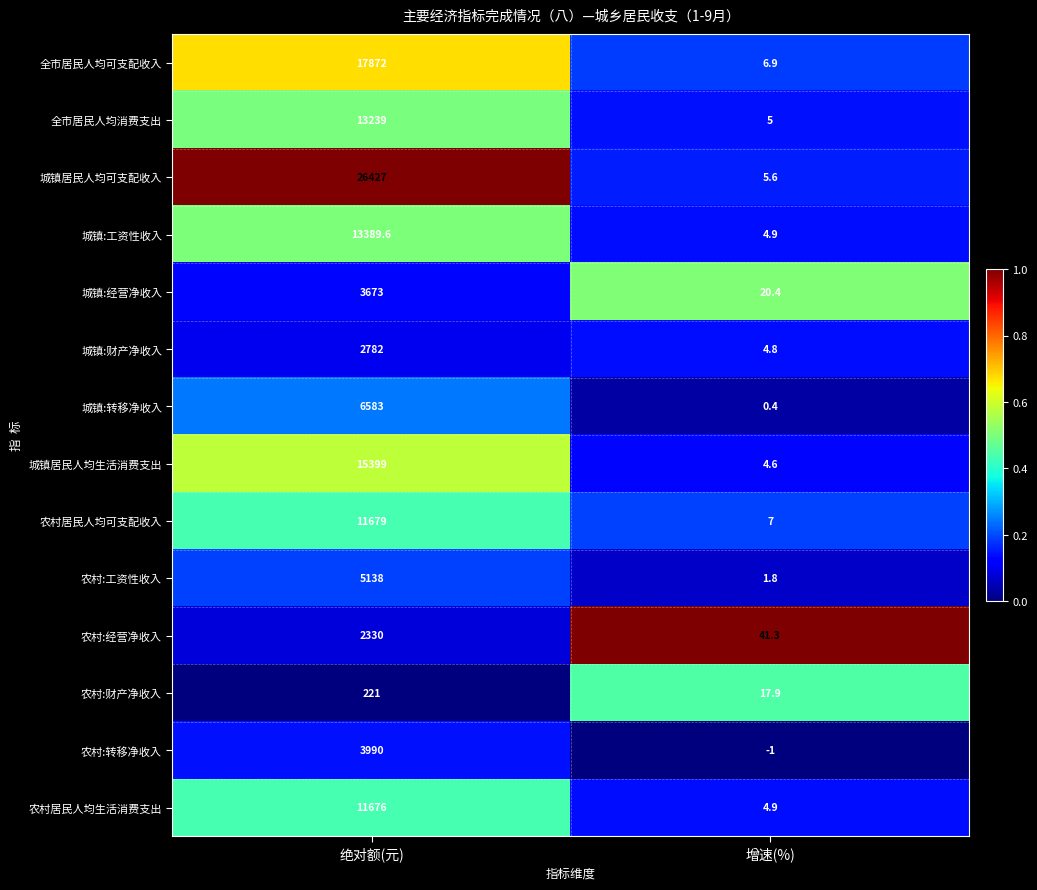

Which series has the largest range (max minus min)?

城镇居民人均可支配收入